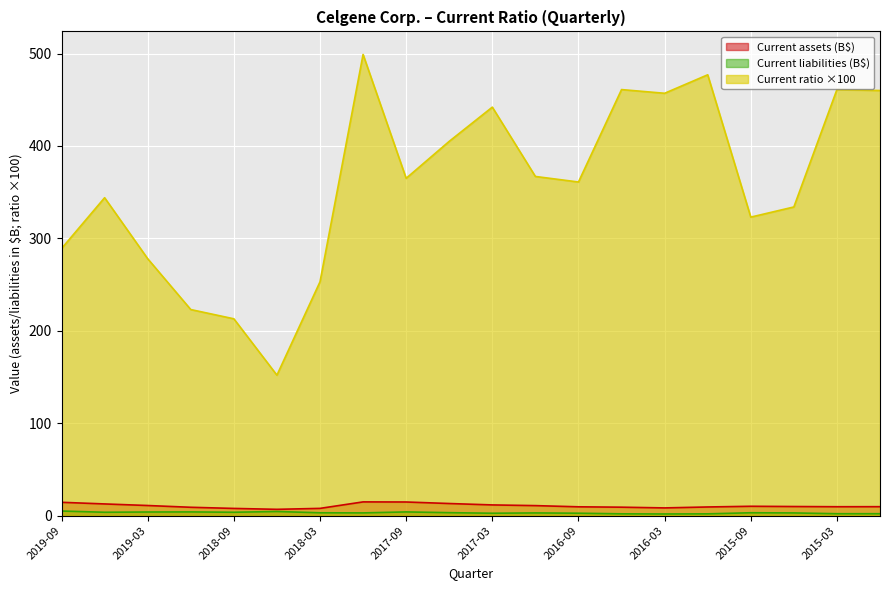

True or false: Current liabilities and Current ratio intersect in this chart.

False